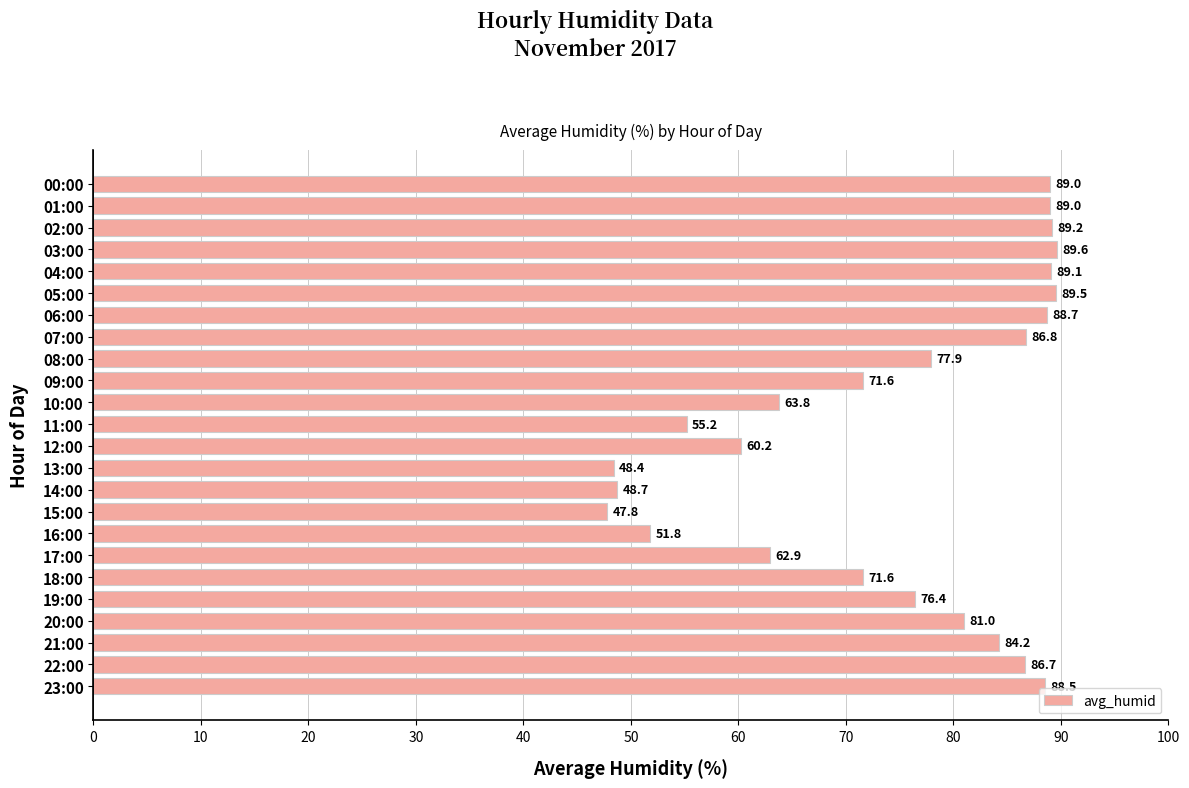

How many data points does each series have?

24